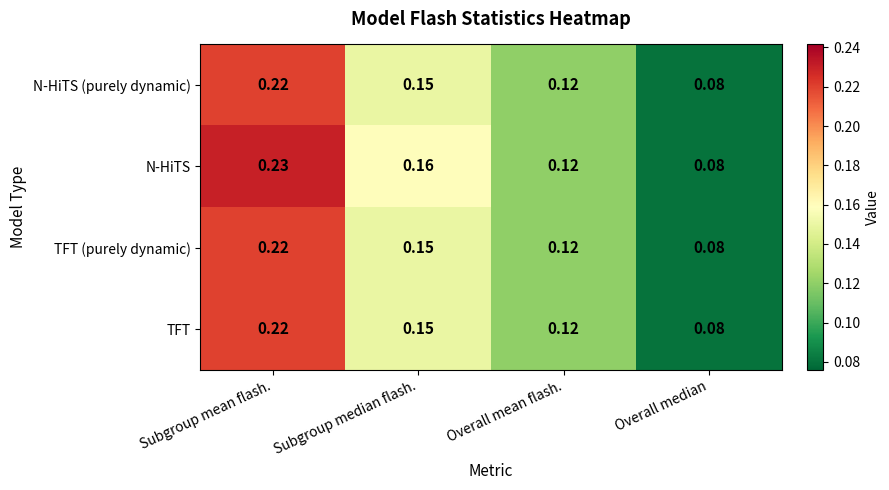

Rank the categories by N-HiTS value from lowest to highest.

Overall median, Overall mean flash., Subgroup median flash., Subgroup mean flash.